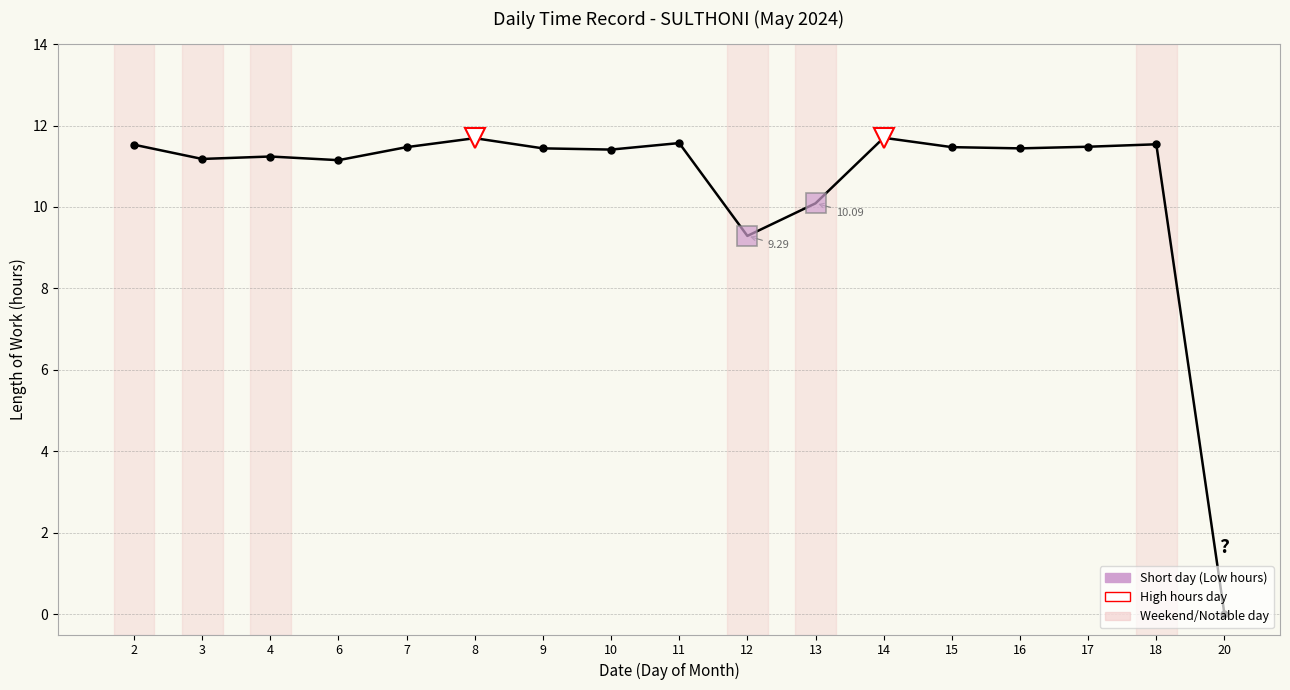

Which label corresponds to the smallest value in the chart?

20